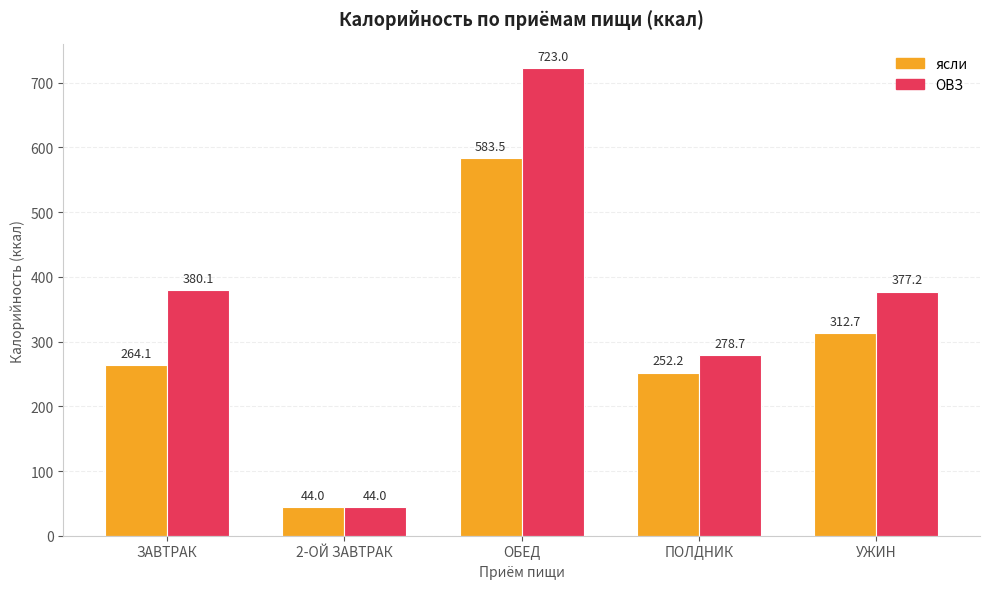

How many groups of bars are there?

5